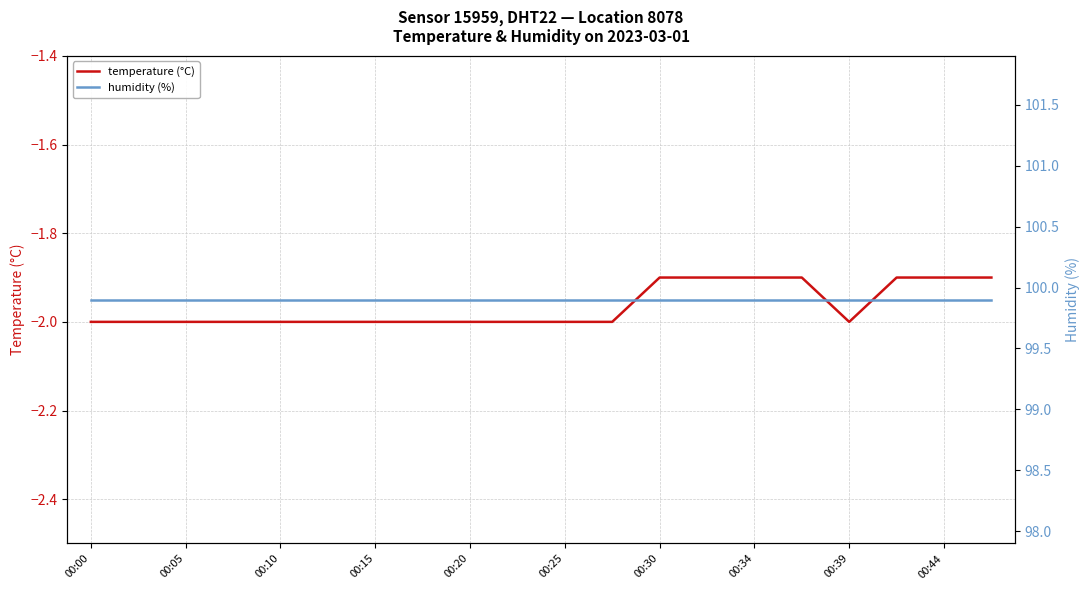

What is the sum of all temperature (°C) values?

-39.3